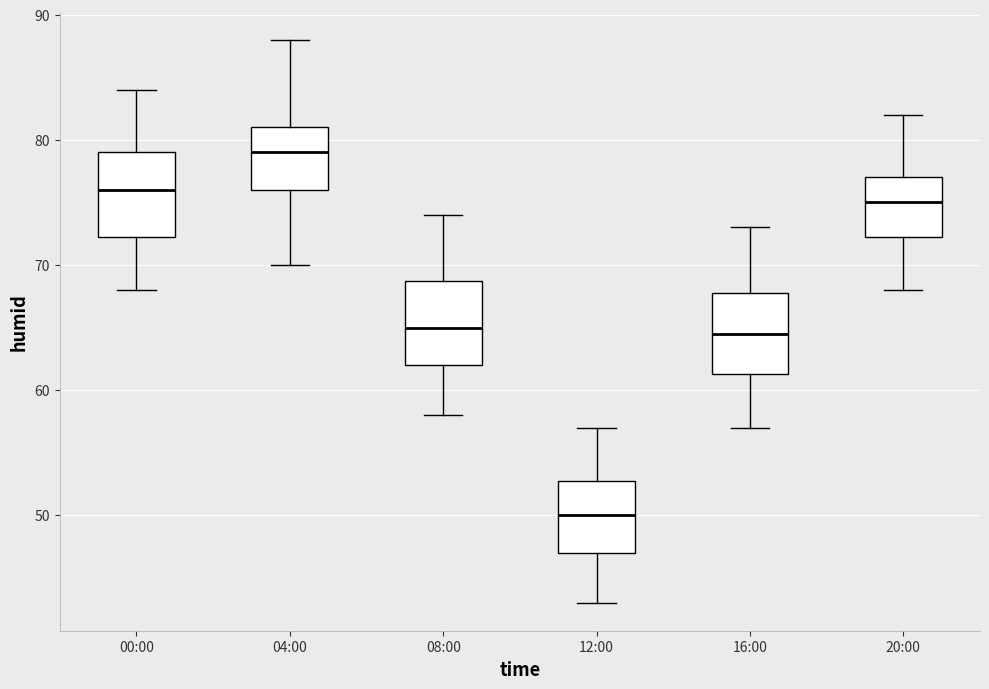

Reading left to right, transcribe this box plot: for each box, give where its median line is, the range the box spans, and where its two whiskers end, as read against the y-axis. The values are not printed on the chart, so give them approximately, as read against the axis.

00:00: median 76, box 72 to 79, whiskers 68 to 84
04:00: median 79, box 76 to 81, whiskers 70 to 88
08:00: median 65, box 62 to 69, whiskers 58 to 74
12:00: median 50, box 47 to 53, whiskers 43 to 57
16:00: median 65, box 61 to 68, whiskers 57 to 73
20:00: median 75, box 72 to 77, whiskers 68 to 82